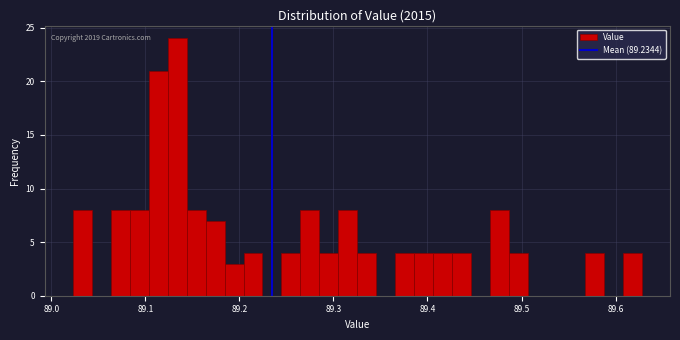

Read against the x-axis, roughly where is the centre of the tallest bar?

89.13